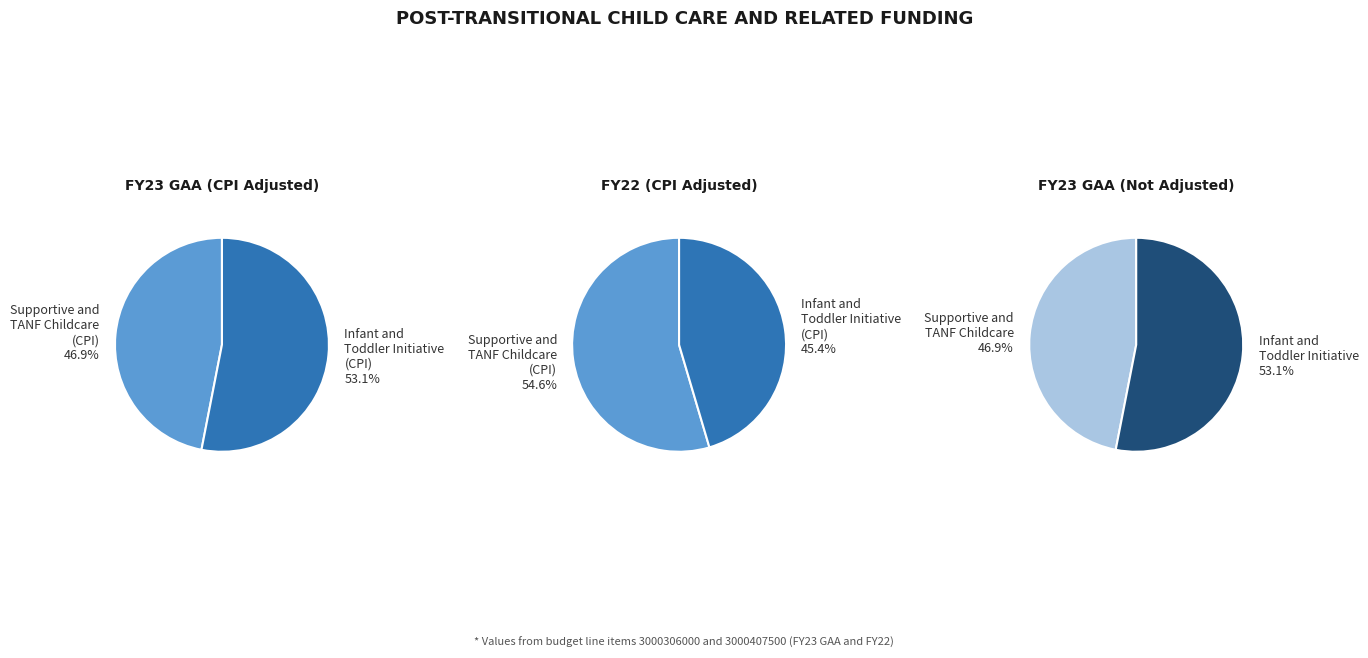

To the nearest percent, what percentage of the pie is Infant and Toddler Initiative (CPI)?

53%